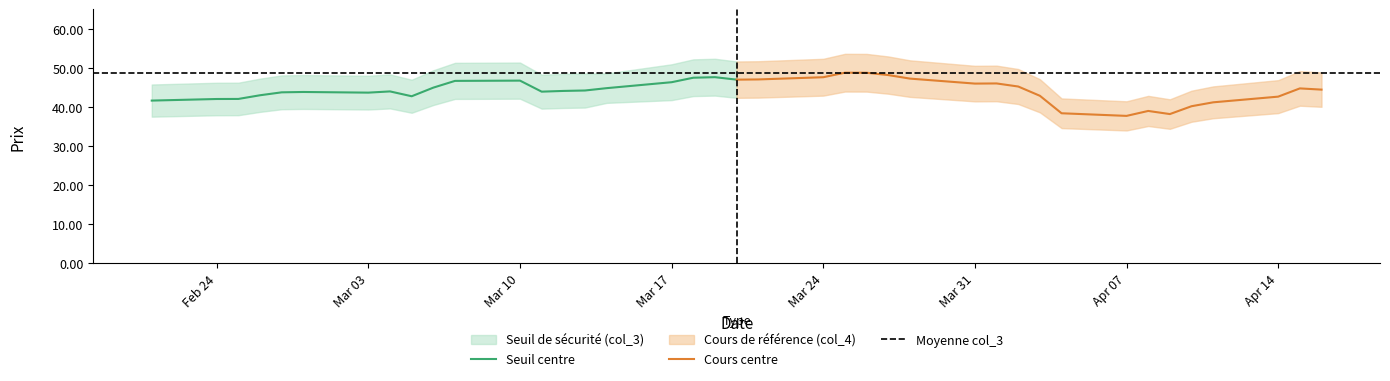

What is the minimum value for Seuil centre?

41.6